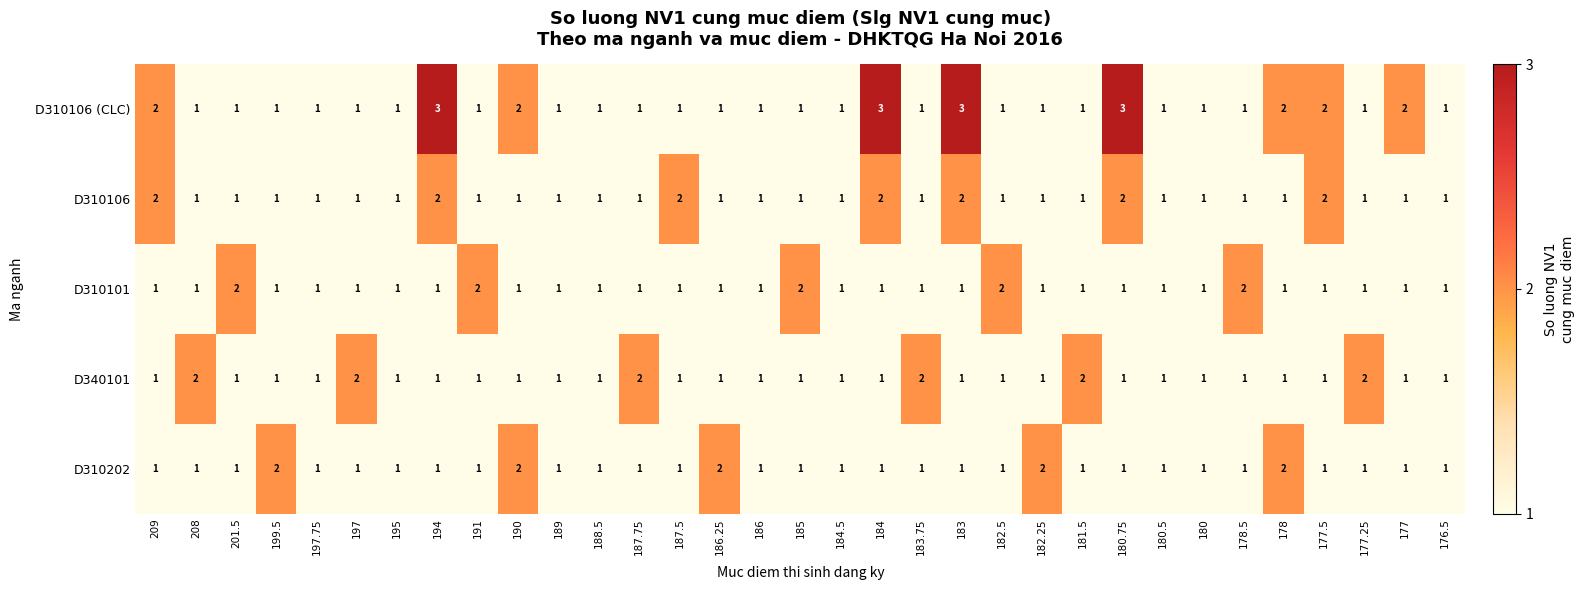

What value does the D310106 (CLC) series have at 184?

3